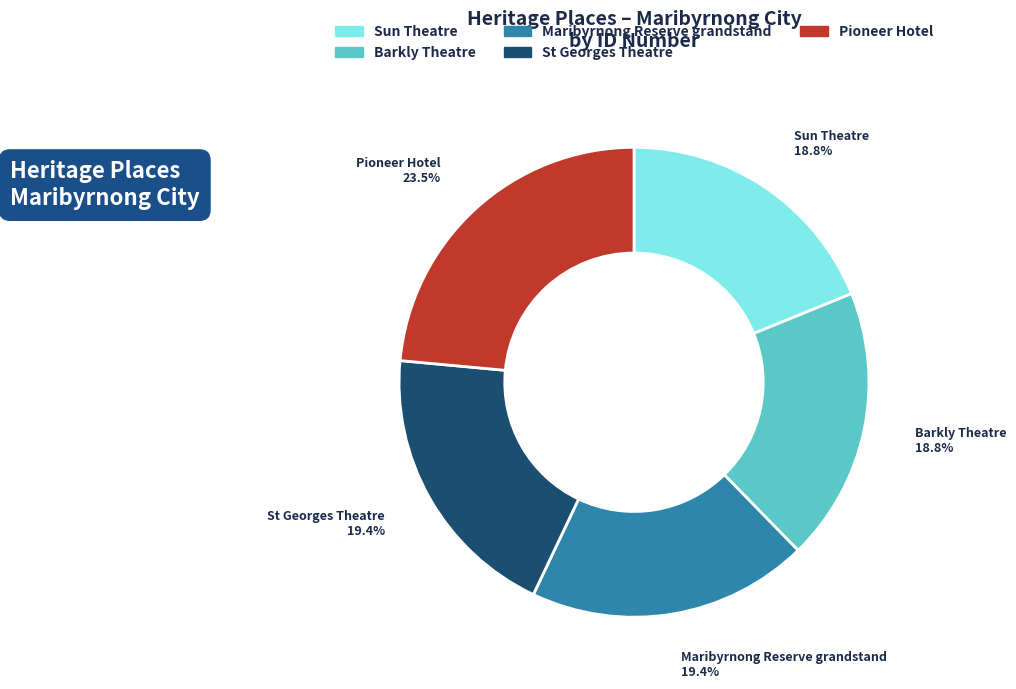

To the nearest percent, what is the difference between the largest and smallest slice percentages?

5%